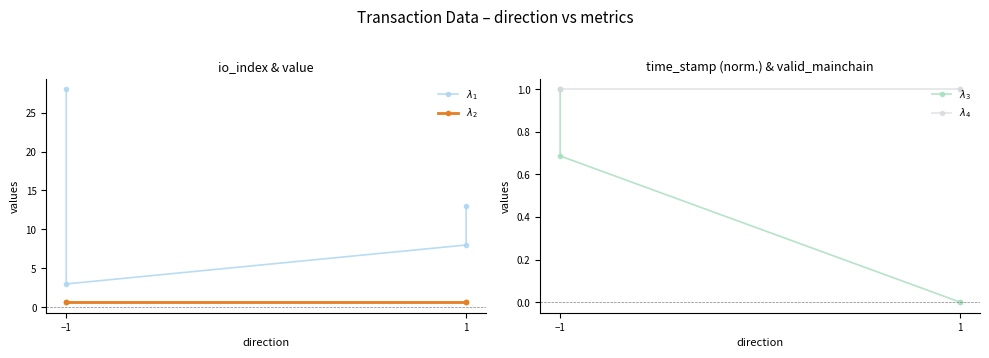

What is the value of the $\lambda_2$ point at the 4th from the left?

0.7